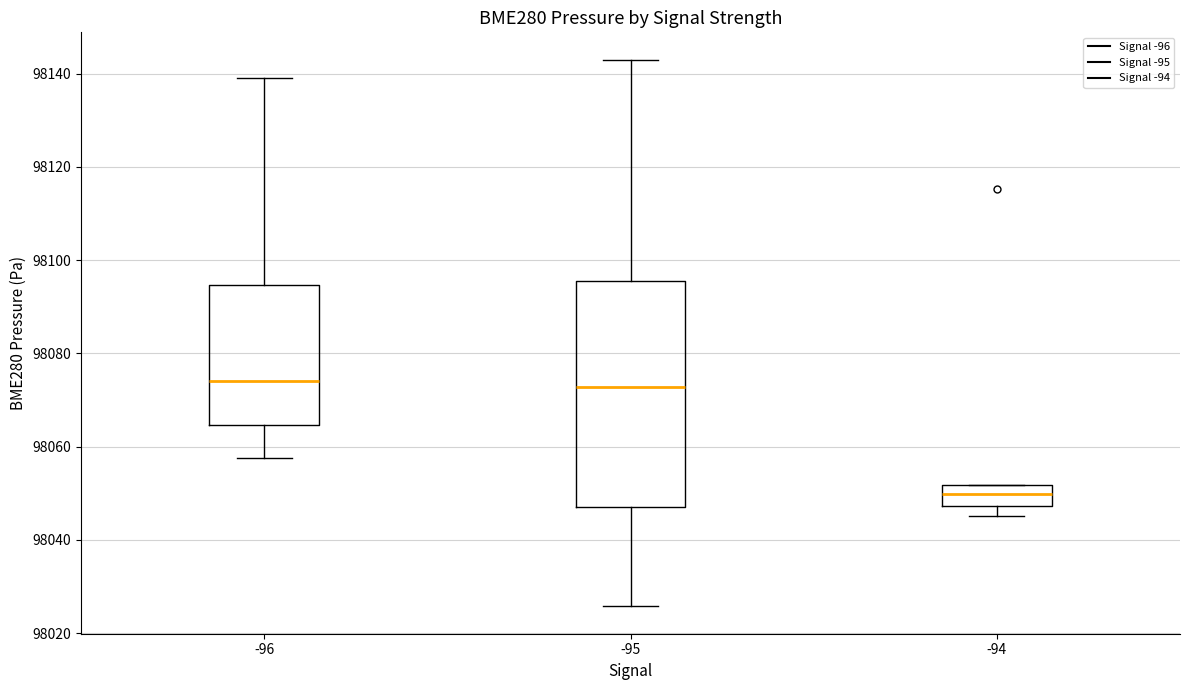

Reading left to right, read every box against the y-axis: the position of its median line, the range the box covers, and the ends of its whiskers. The values are not printed on the chart, so give them approximately, as read against the axis.

-96: median 98074, box 98064 to 98094, whiskers 98058 to 98140
-95: median 98072, box 98048 to 98096, whiskers 98026 to 98142
-94: median 98050, box 98048 to 98052, whiskers 98046 to 98052